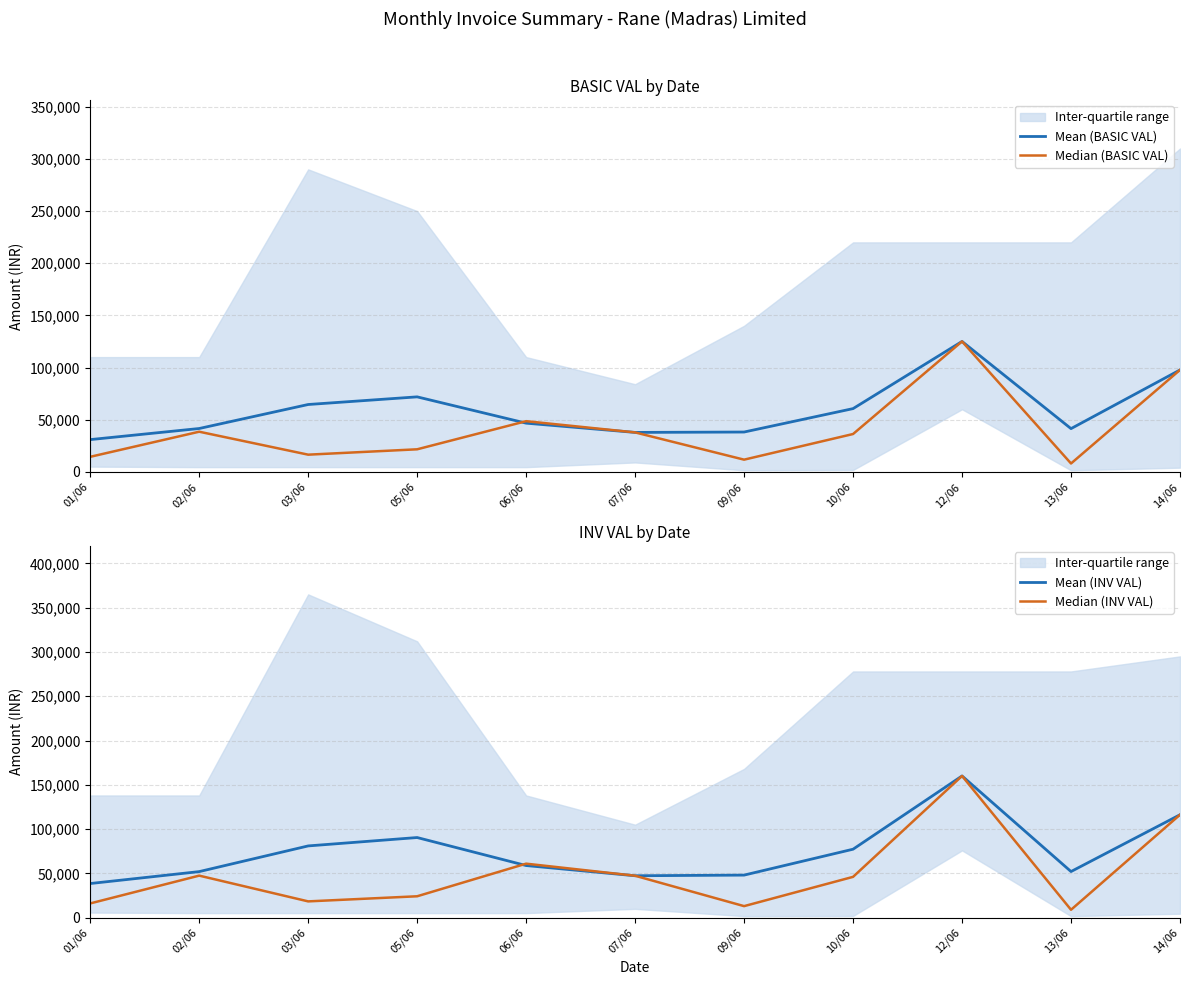

What is the sum of the Median (BASIC VAL) values at 07/06 and 05/06?

59387.5